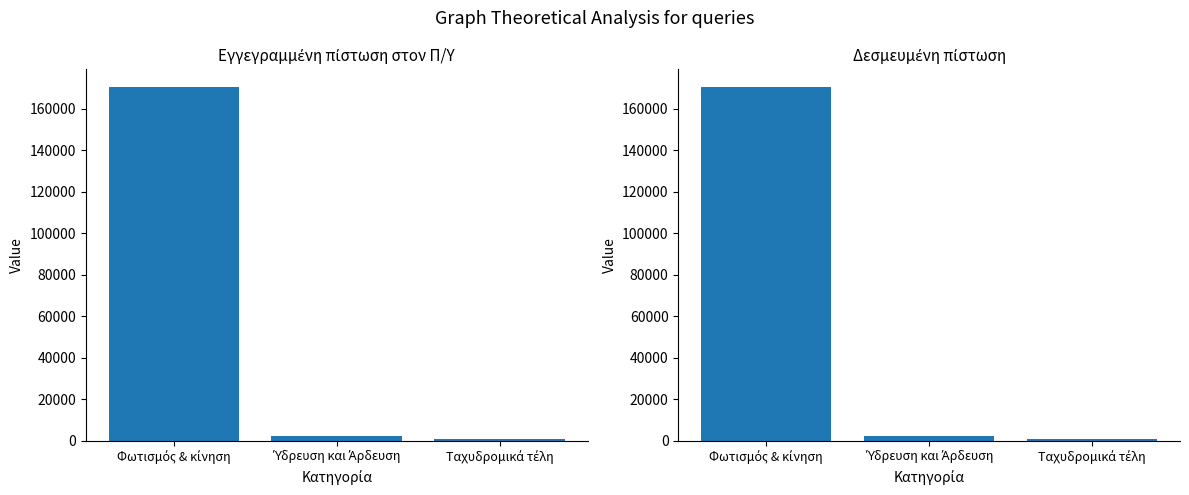

What is the difference between the Δεσμευμένη πίστωση values at Ταχυδρομικά τέλη and Φωτισμός & κίνηση?

169536.0